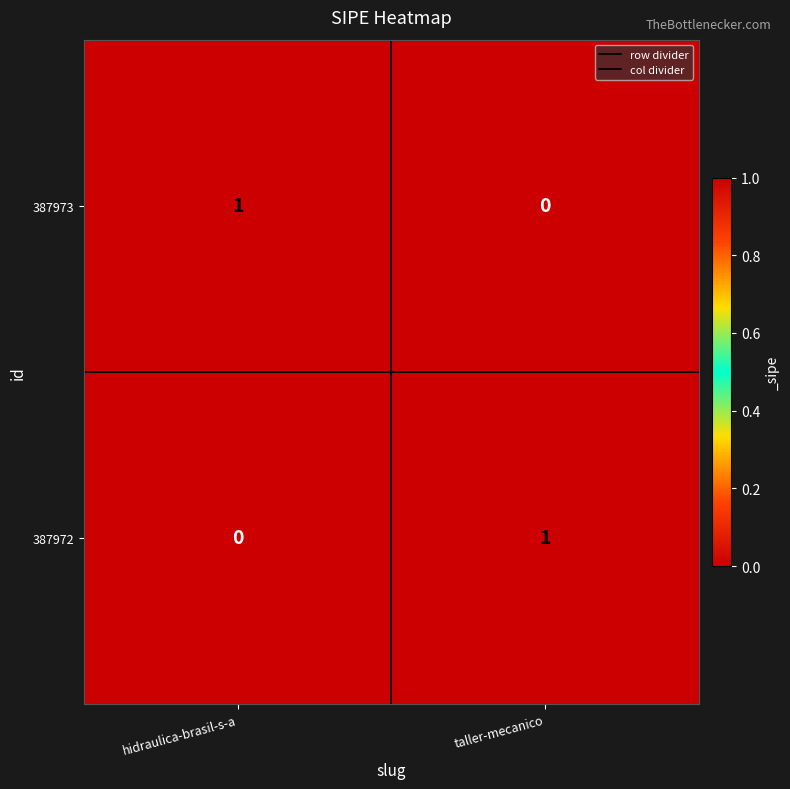

Reading left to right, transcribe all the data shown in this chart.

387973: hidraulica-brasil-s-a=1	taller-mecanico=0
387972: hidraulica-brasil-s-a=0	taller-mecanico=1